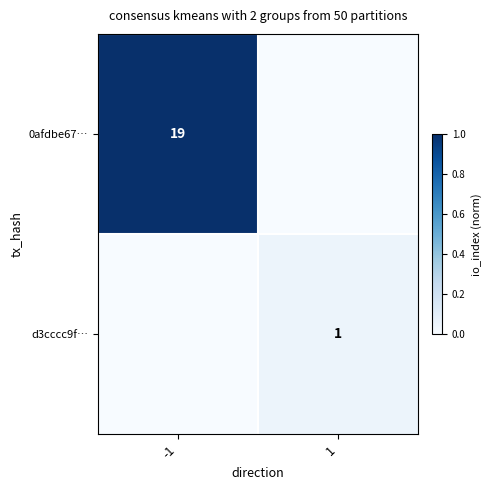

What is the spread (max minus min) of values at -1?

1.0